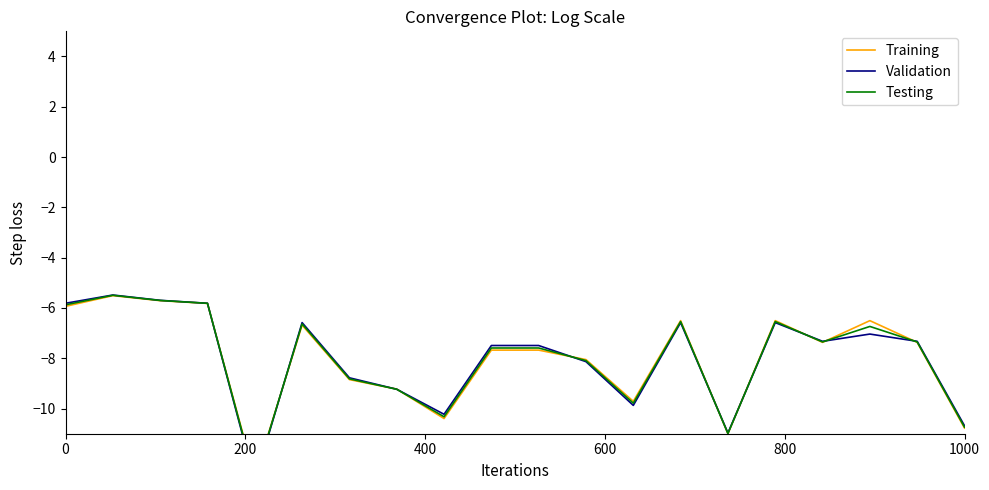

How many values in the Validation series are below -7?

13